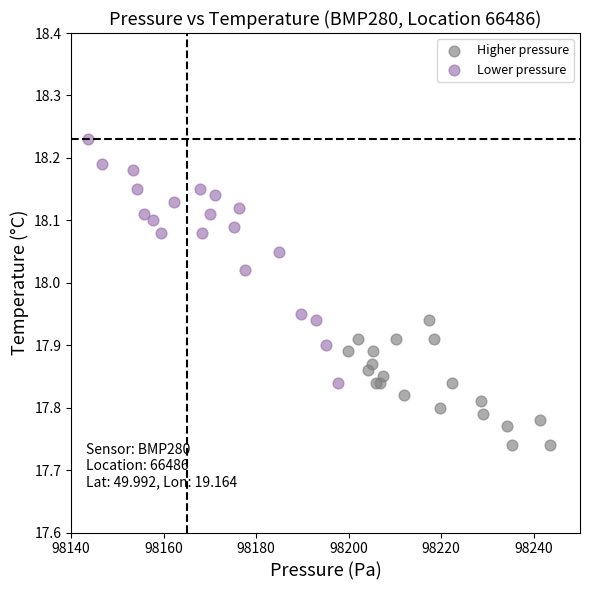

Which series contains the highest Y value?

Lower pressure